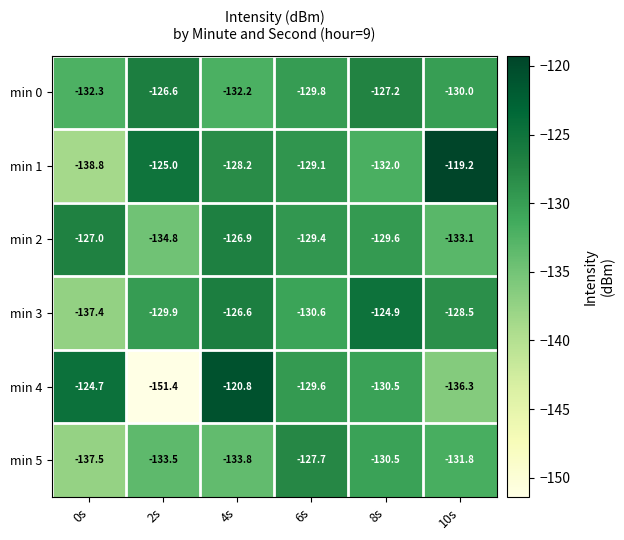

At which label is min 5 closest to -132?

10s